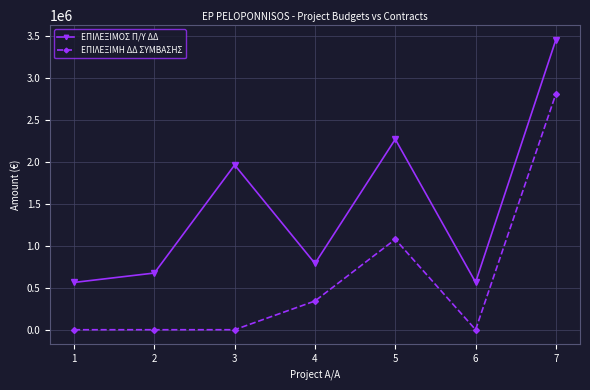

True or false: ΕΠΙΛΕΞΙΜΗ ΔΔ ΣΥΜΒΑΣΗΣ has a value of 0.0 at 1.

True